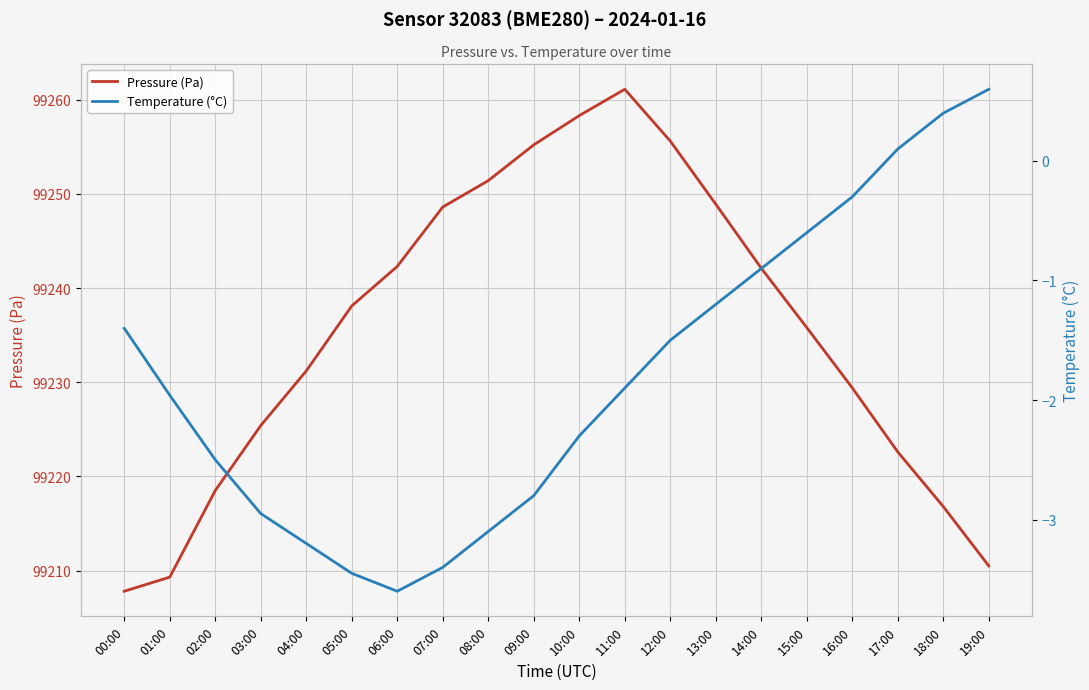

What position from the left is 04:00?

5